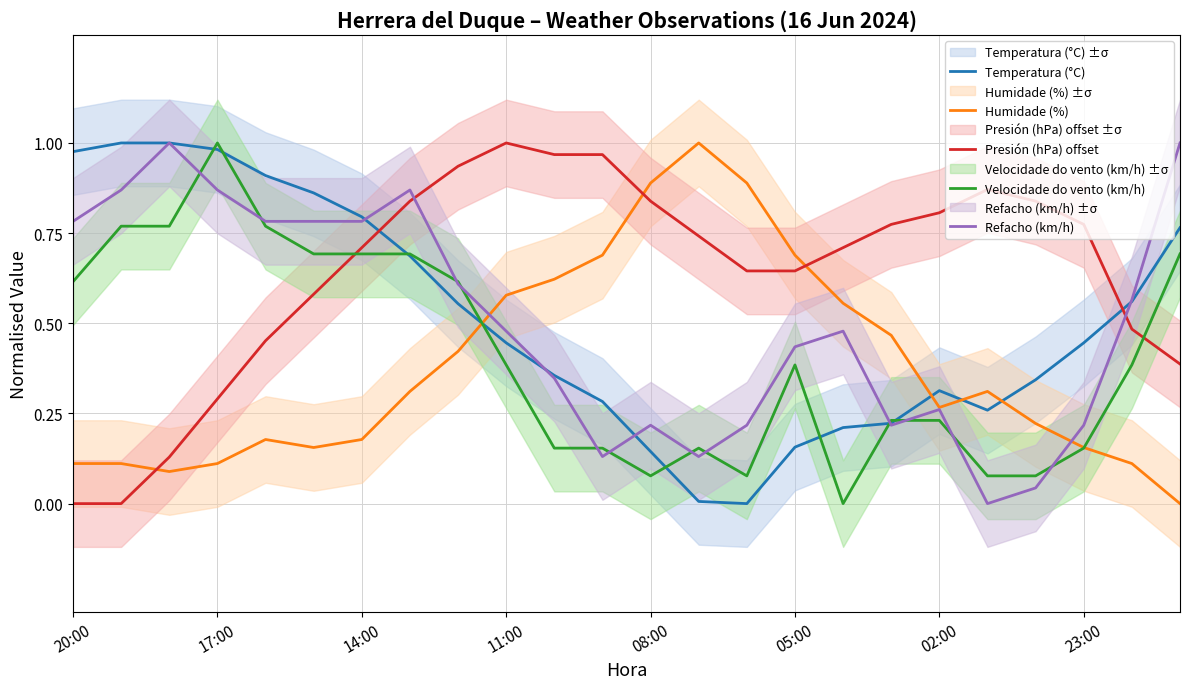

How many positive values does the Velocidade do vento (km/h) series have?

23